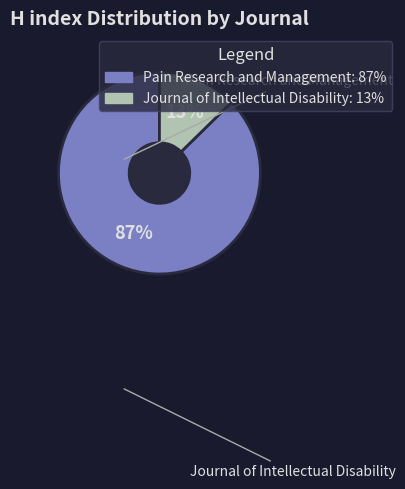

Count the number of slices in the pie.

2